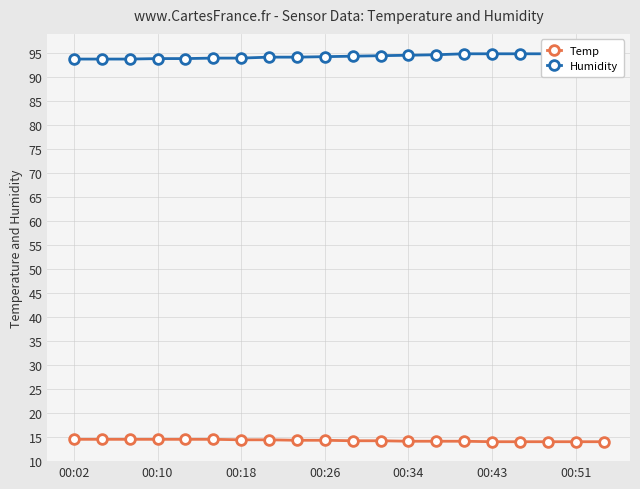

What is the sum of all Humidity values?

1887.7